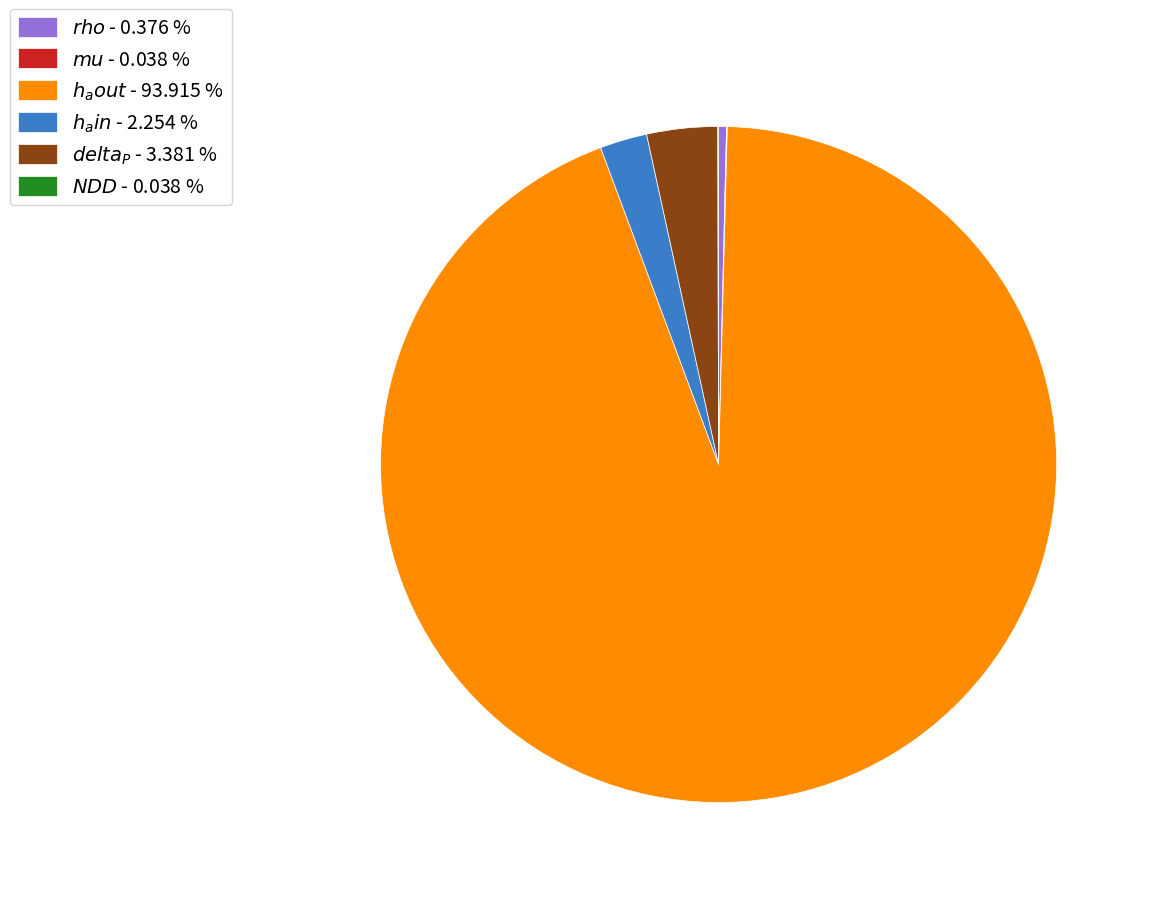

Does any single category account for the majority?

Yes